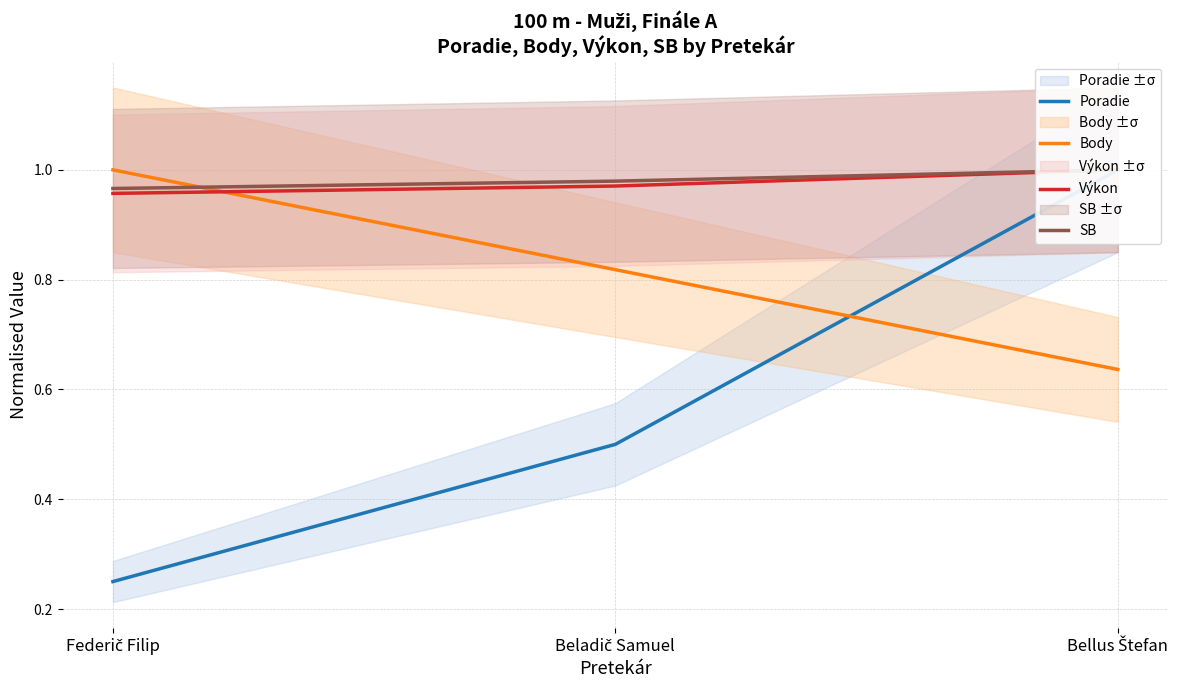

The value of SB at Federič Filip is 0.6. True or false?

False